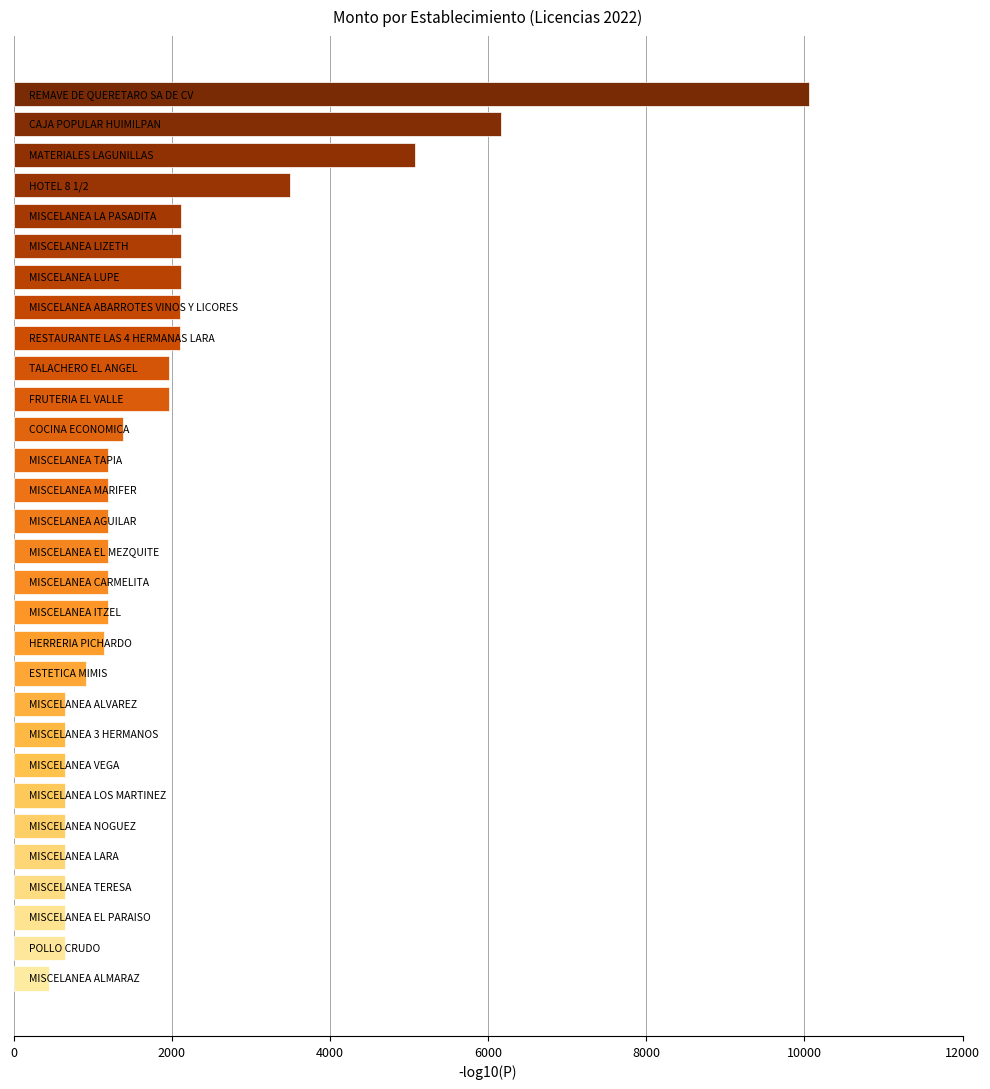

What is the average value?

1876